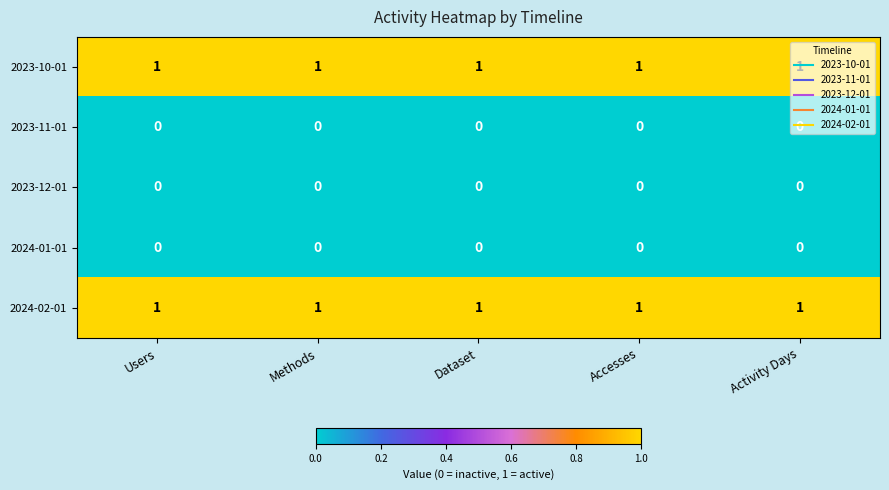

The 2023-12-01 series shows 0 at Users. True or false?

True